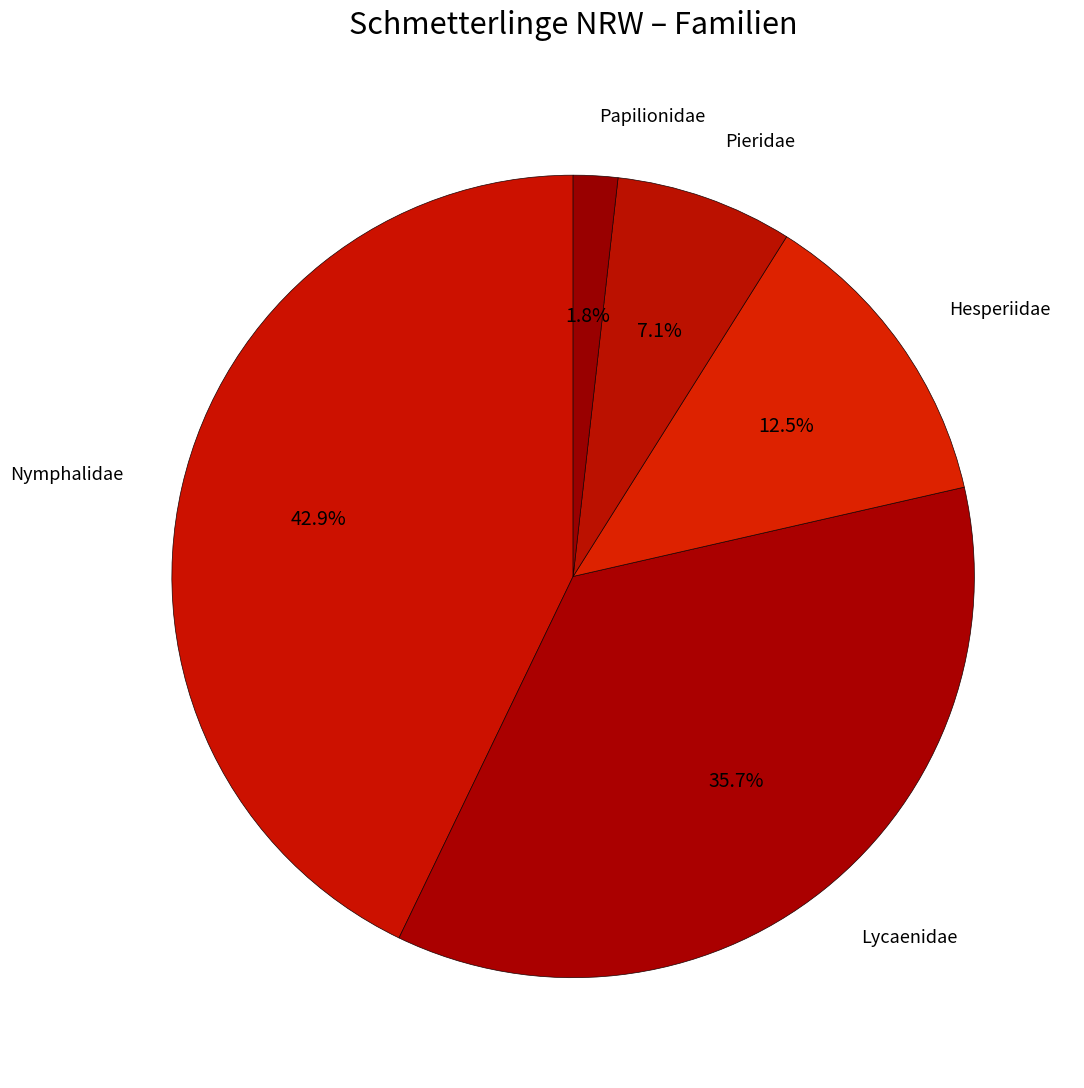

To the nearest percent, what is the difference between the largest and smallest slice percentages?

41%